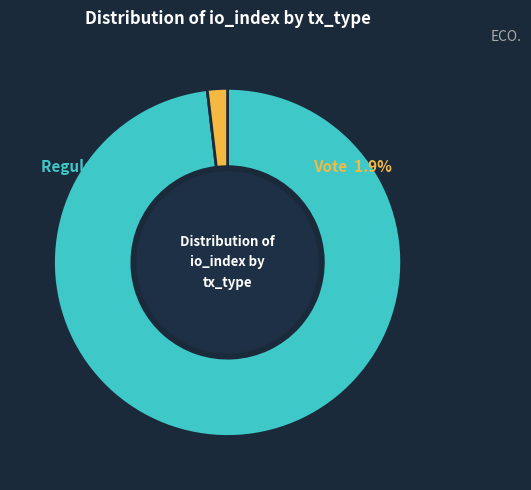

Which has a higher value, Regular (io_index=105) or Vote (io_index=2)?

Regular (io_index=105)